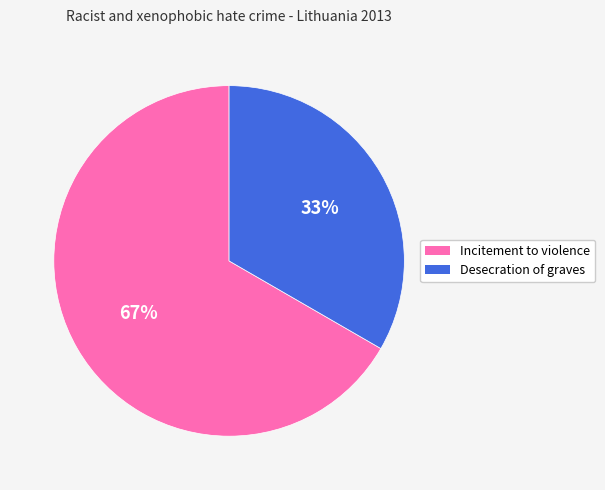

Which category has the biggest portion of the pie?

Incitement to violence